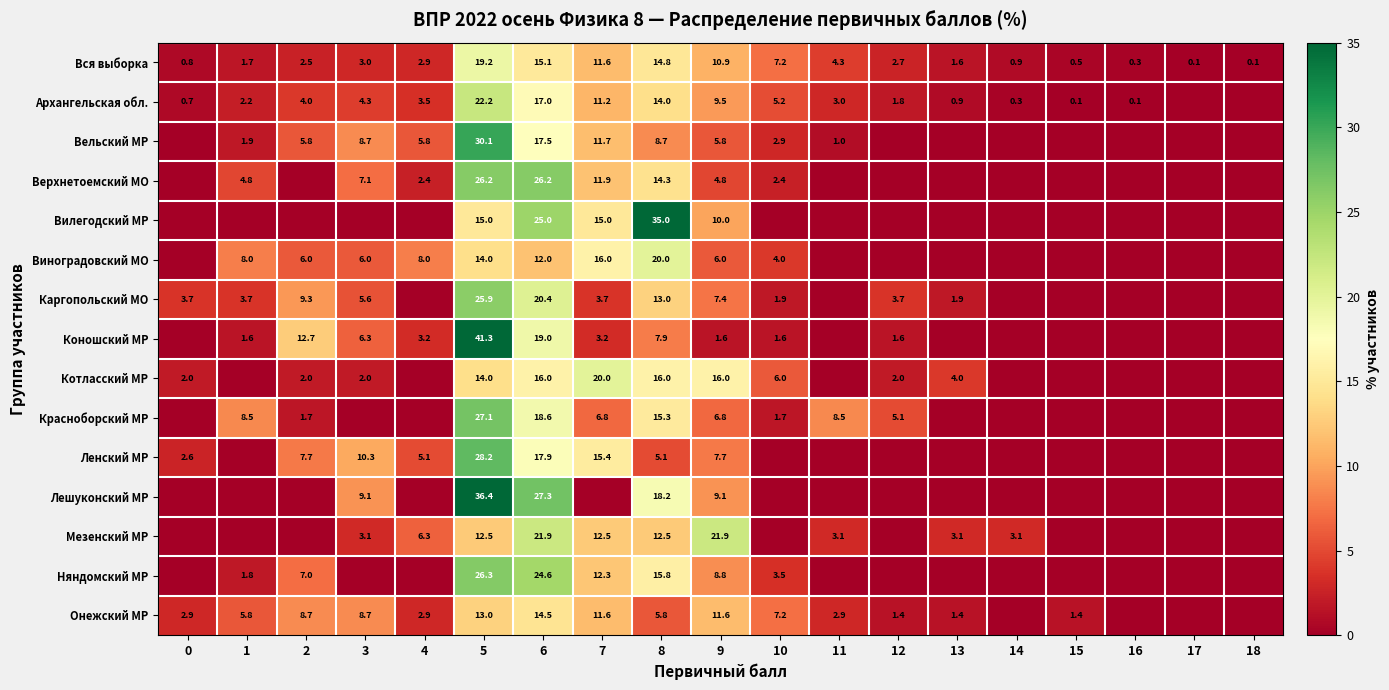

Between 5 and 9, which is larger?

5